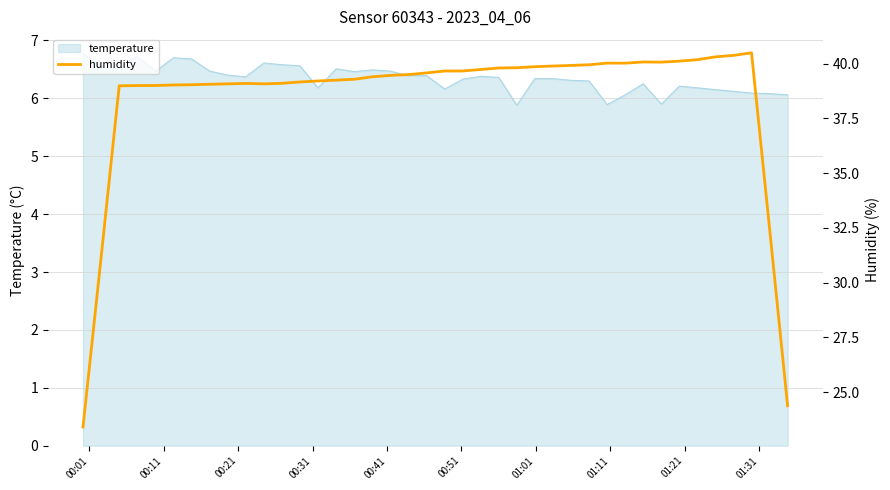

What is the minimum value for temperature?

5.9